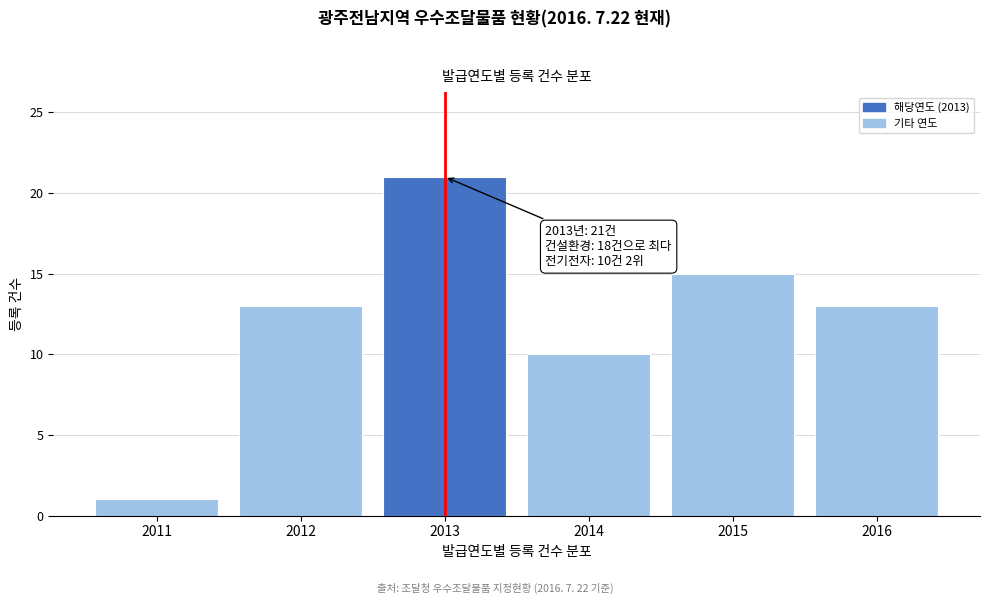

Reading left to right, extract all data points from this chart.

2011=1	2012=13	2013=21	2014=10	2015=15	2016=13